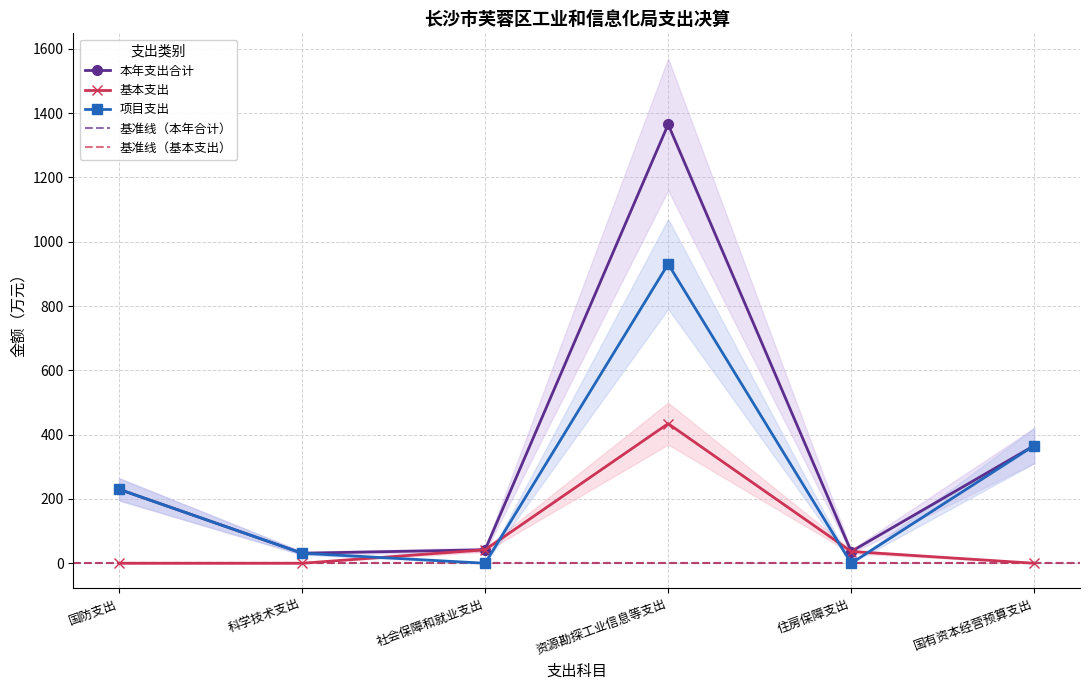

What position from the right is 国防支出?

6